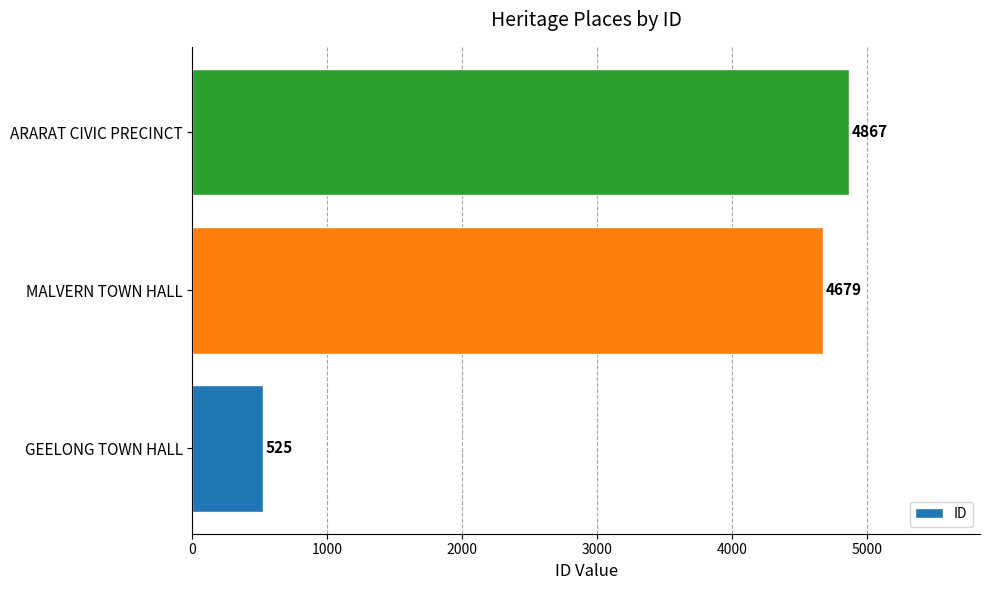

Where is the data nearest to the value 2696?

MALVERN TOWN HALL